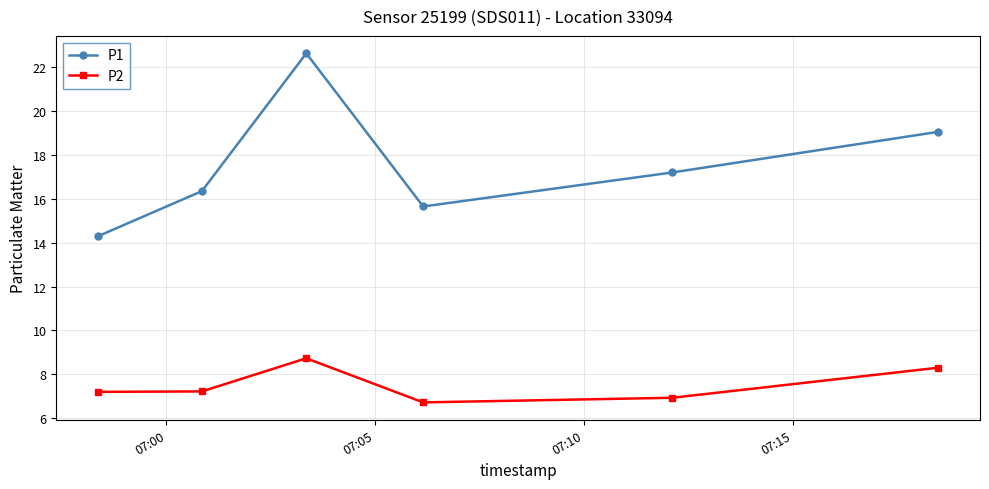

Which series has the largest range (max minus min)?

P1